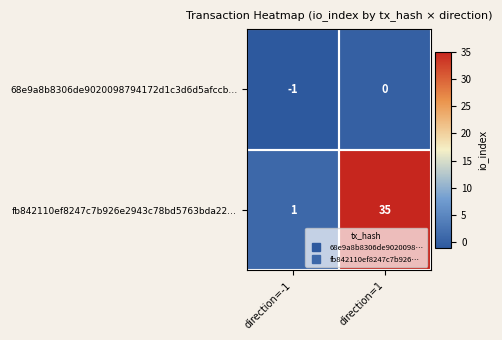

What is the difference between the highest and lowest values at direction=1?

35